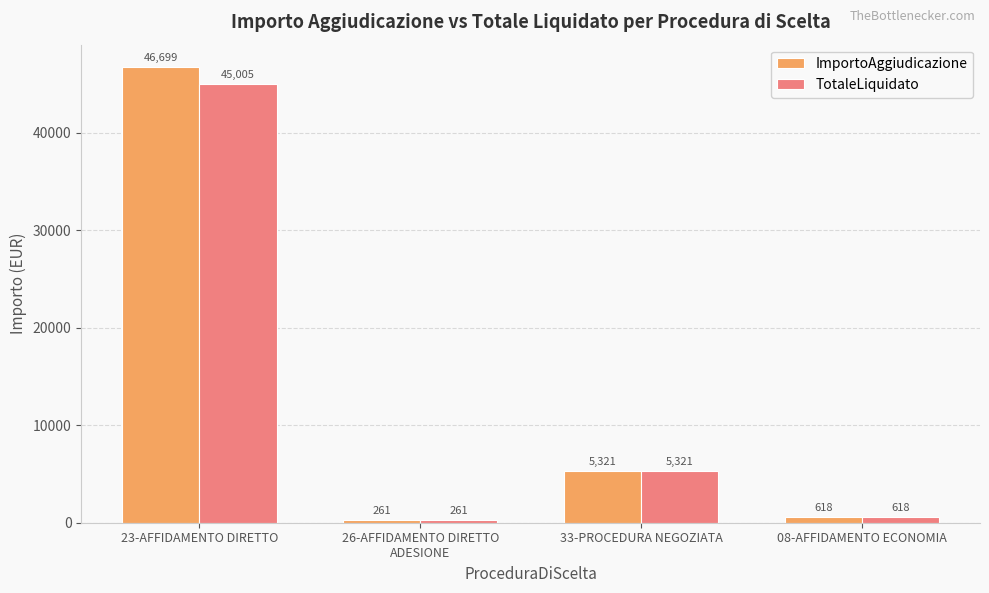

At which category is the sum across all series the highest?

23-AFFIDAMENTO DIRETTO